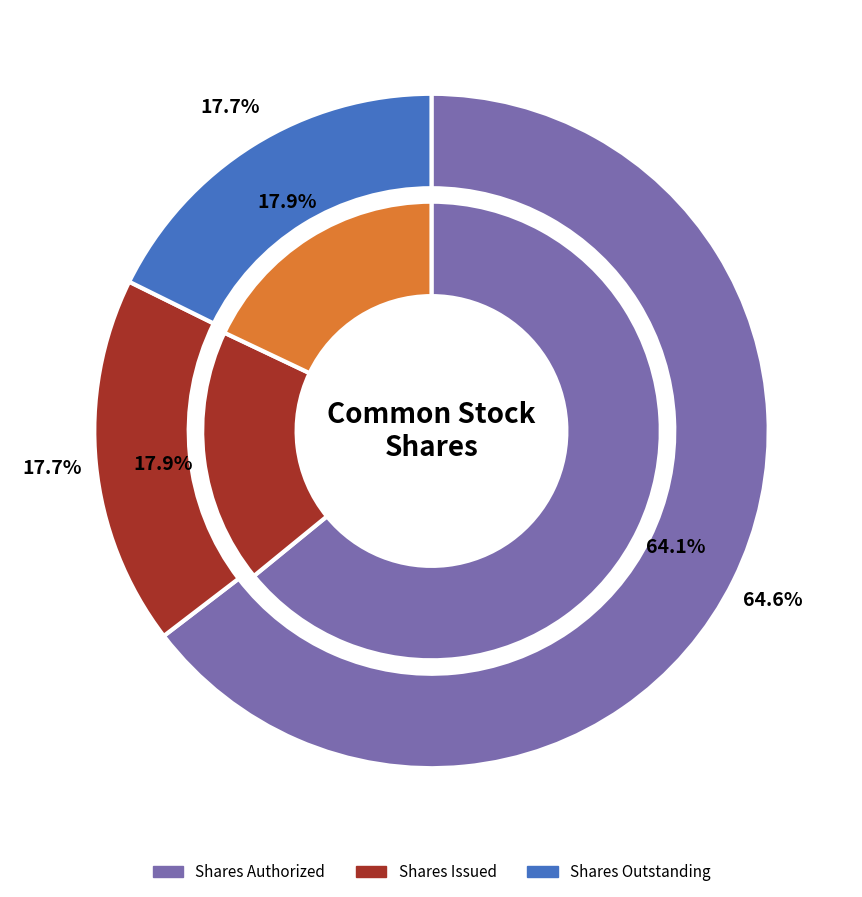

What is the smallest slice in the pie chart?

Shares Issued